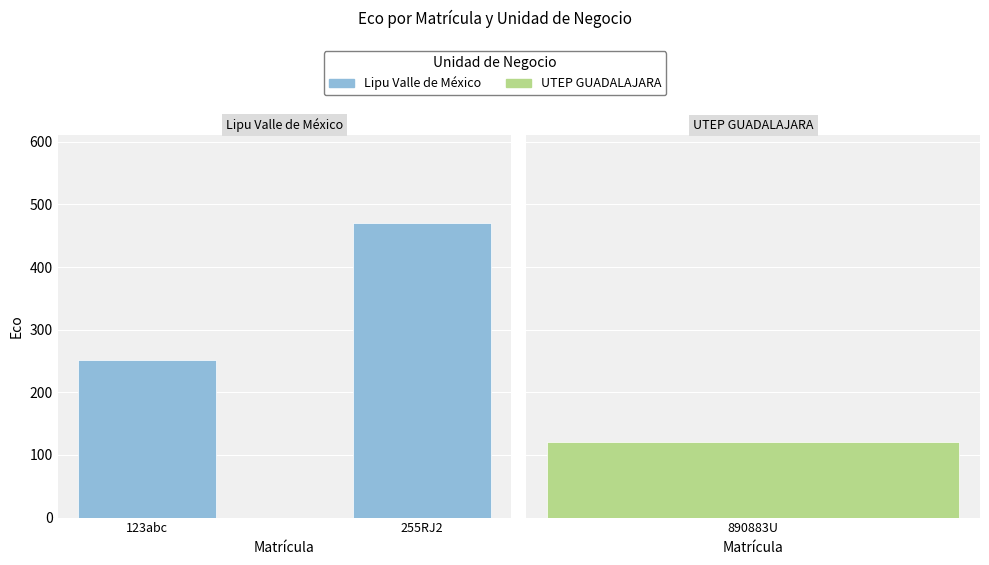

What value does the data have at 123abc, to the nearest 10?

250